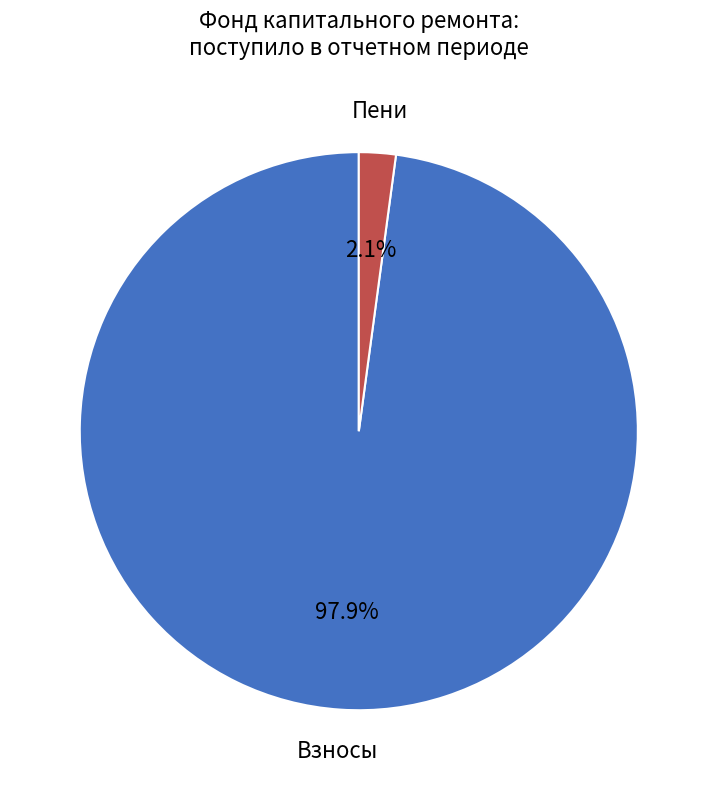

How many segments does this pie chart have?

2